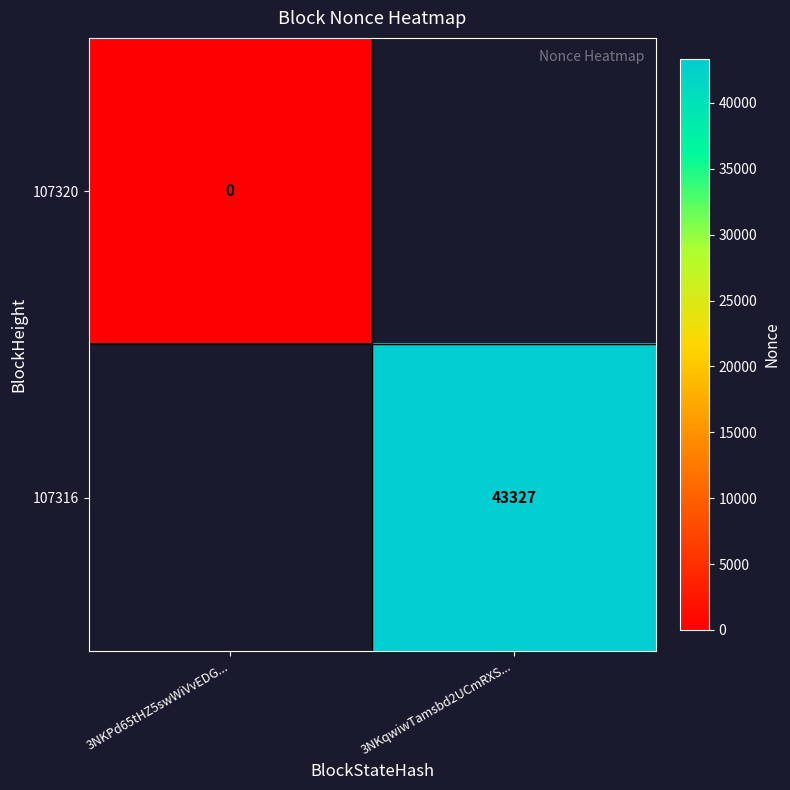

What is the maximum value shown in the chart?

43327.0